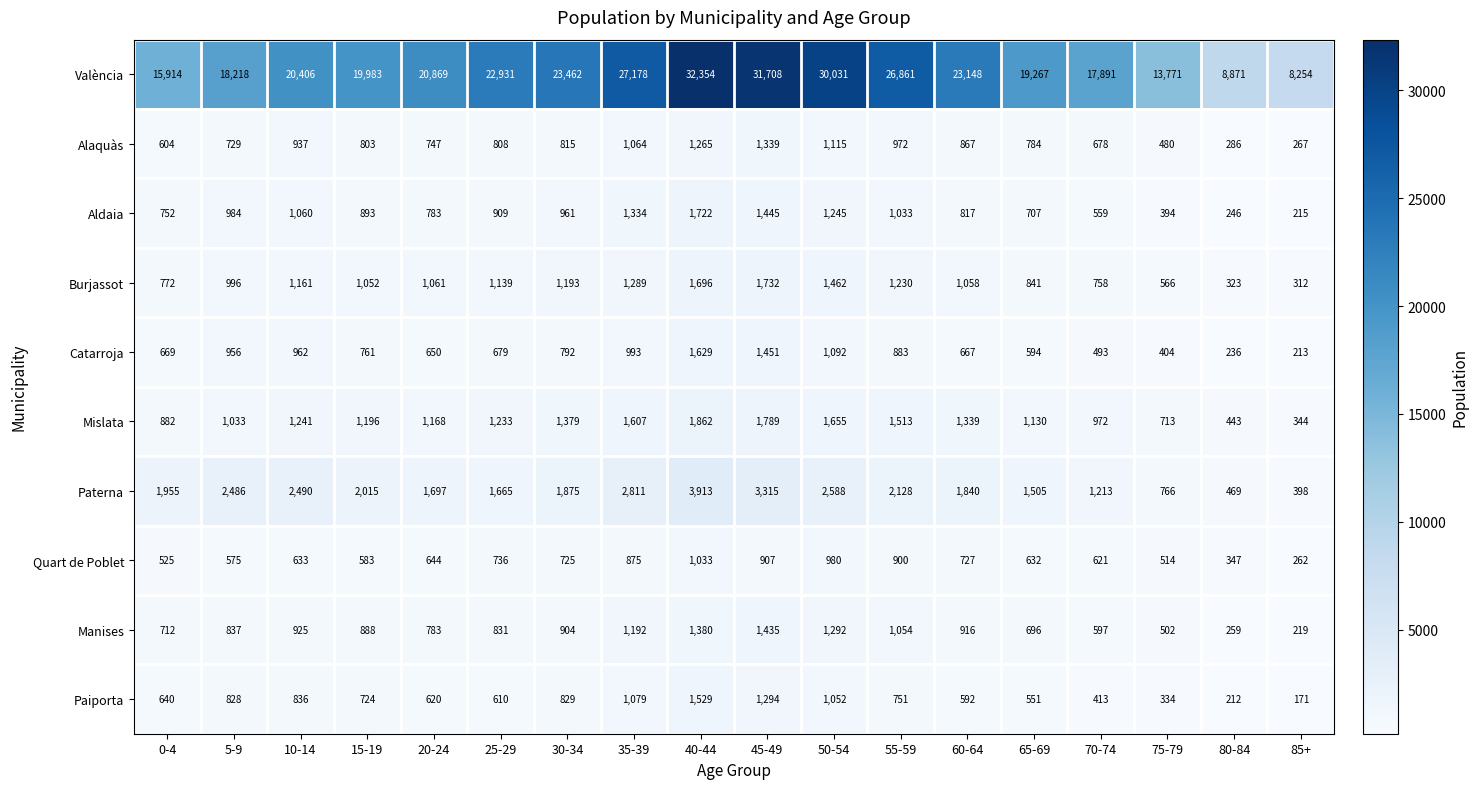

At which category is the sum across all series the highest?

40-44